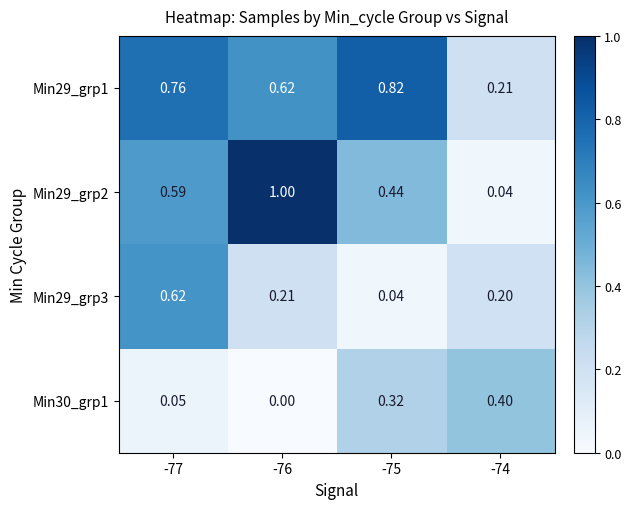

Is the value of Min29_grp1 at -75 greater than the value of Min29_grp3 at -74?

Yes